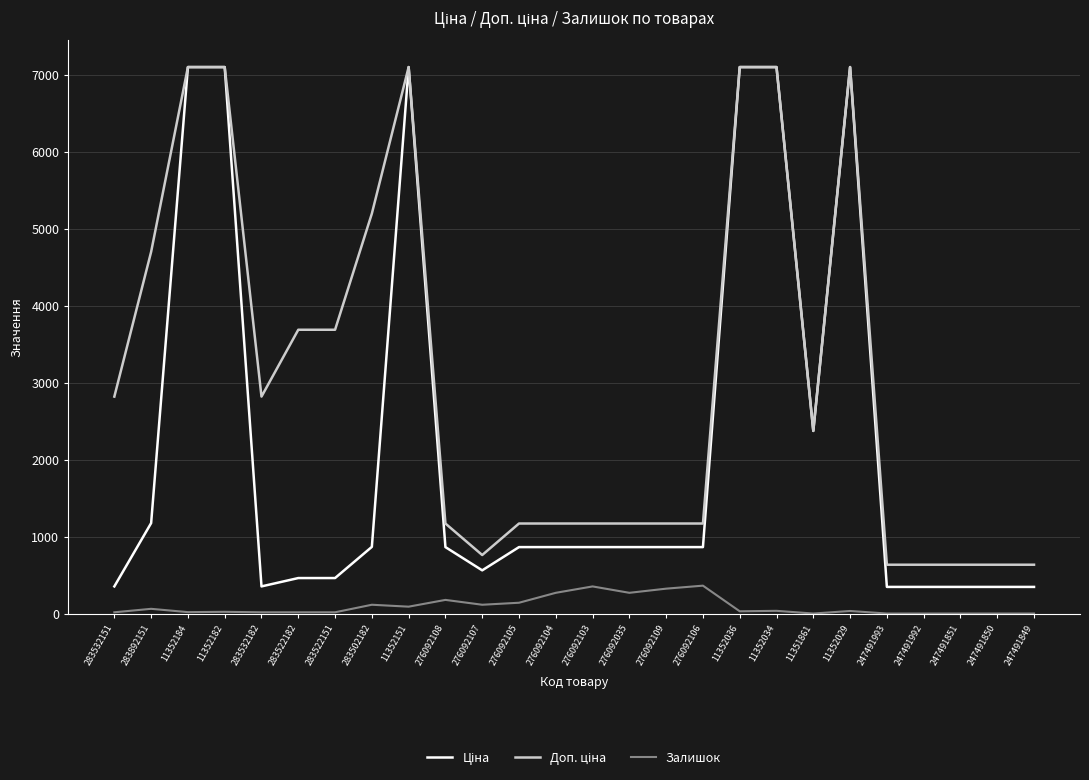

What is the maximum value shown in the chart?

7098.8